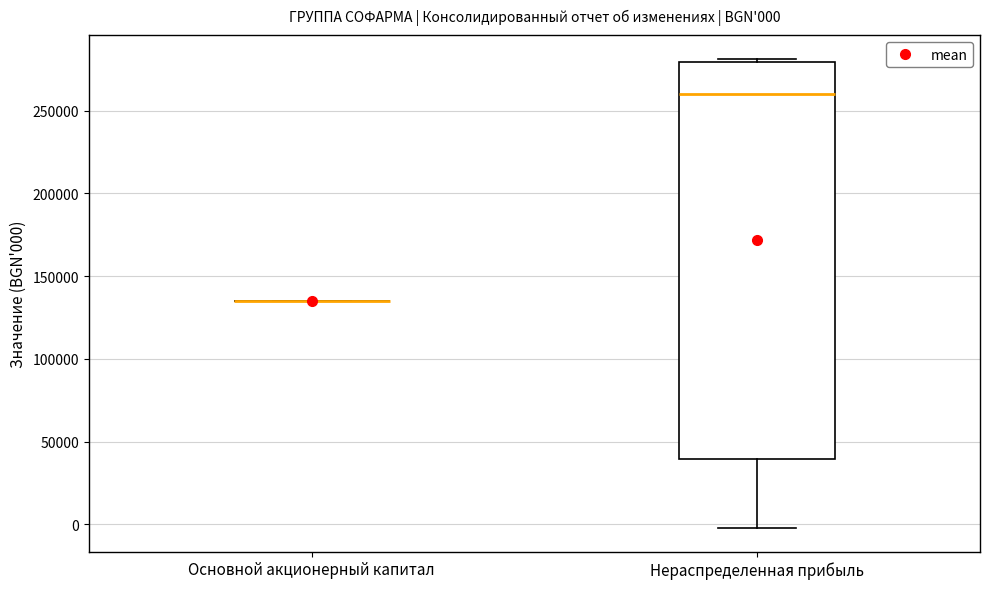

Comparing the boxes themselves (not the whiskers), which one is the tallest?

Нераспределенная прибыль